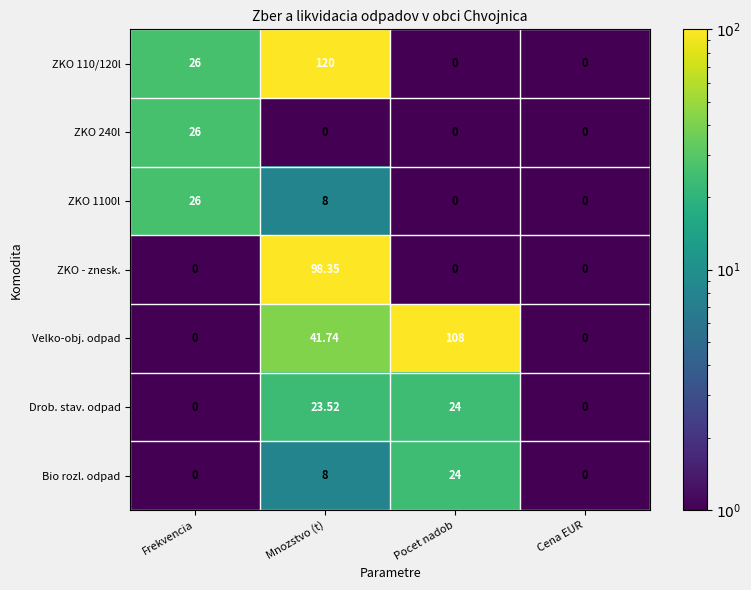

At which category is the sum across all series the highest?

Mnozstvo (t)